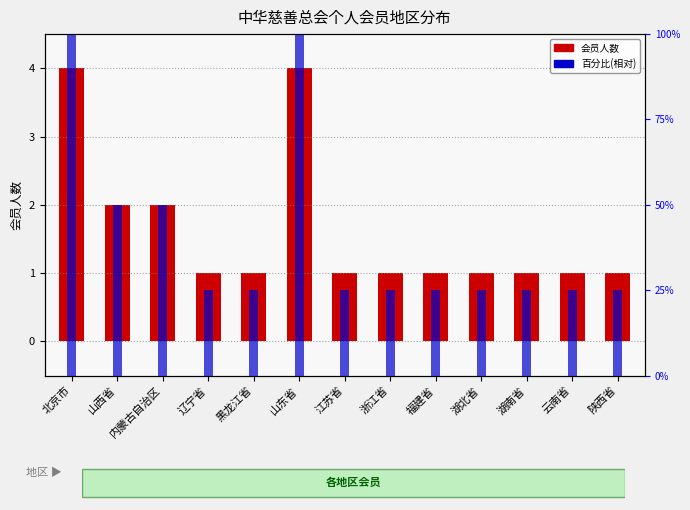

What is the label of the 7th bar from the right?

江苏省